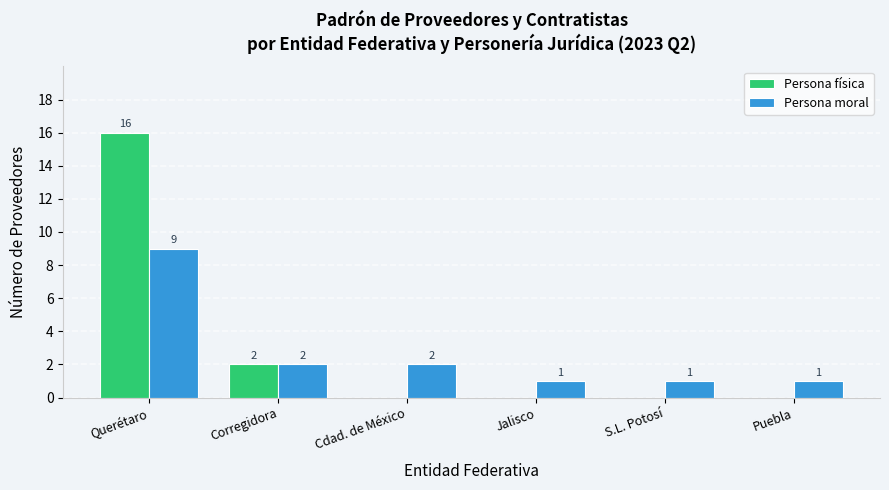

Between Corregidora and Cdad. de México, which series saw the biggest shift?

Persona física